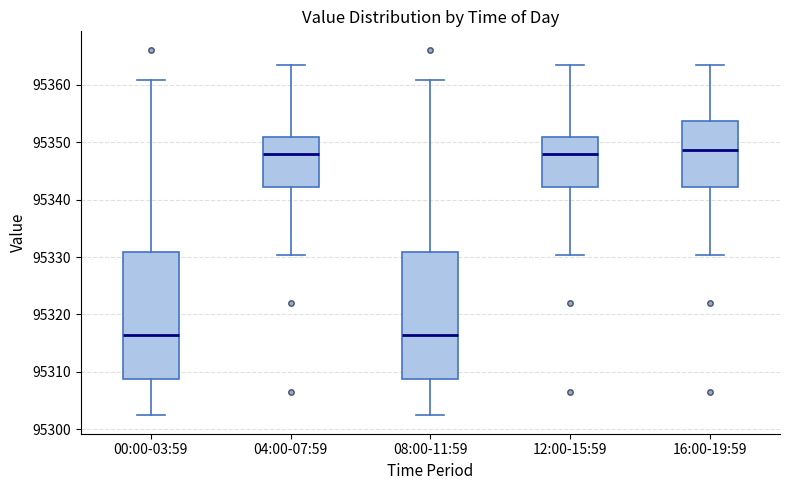

Reading left to right, read every box against the y-axis: the position of its median line, the range the box covers, and the ends of its whiskers. The values are not printed on the chart, so give them approximately, as read against the axis.

00:00-03:59: median 95316, box 95309 to 95331, whiskers 95302 to 95361
04:00-07:59: median 95348, box 95342 to 95351, whiskers 95330 to 95363
08:00-11:59: median 95316, box 95309 to 95331, whiskers 95302 to 95361
12:00-15:59: median 95348, box 95342 to 95351, whiskers 95330 to 95363
16:00-19:59: median 95349, box 95342 to 95354, whiskers 95330 to 95363